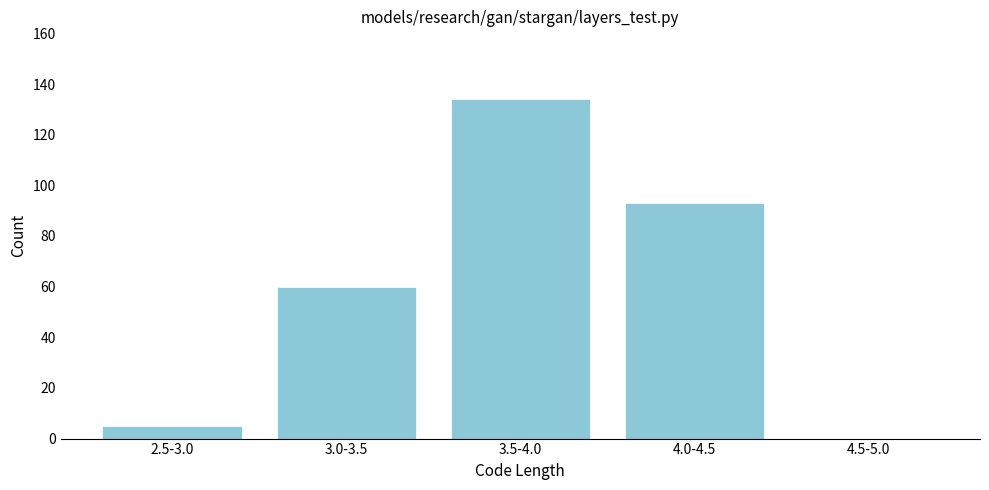

Reading left to right, transcribe all the data shown in this chart.

2.5-3.0=5	3.0-3.5=60	3.5-4.0=134	4.0-4.5=93	4.5-5.0=0